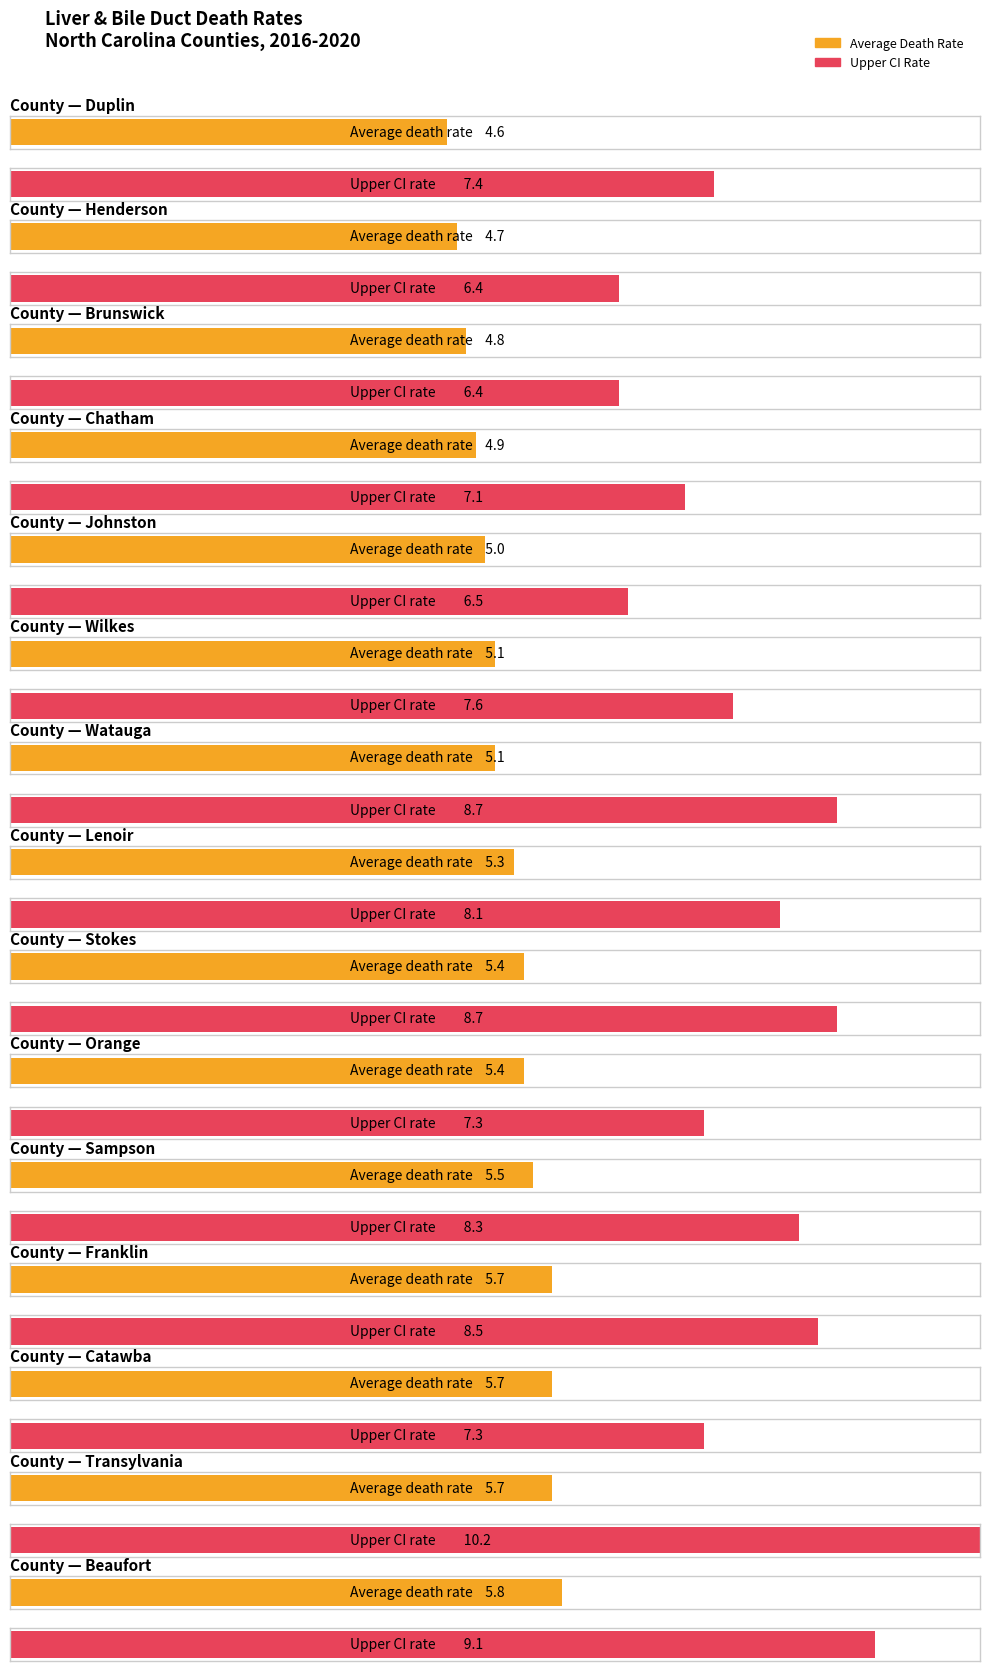

The value of Average Death Rate at Beaufort is 5.8. True or false?

True